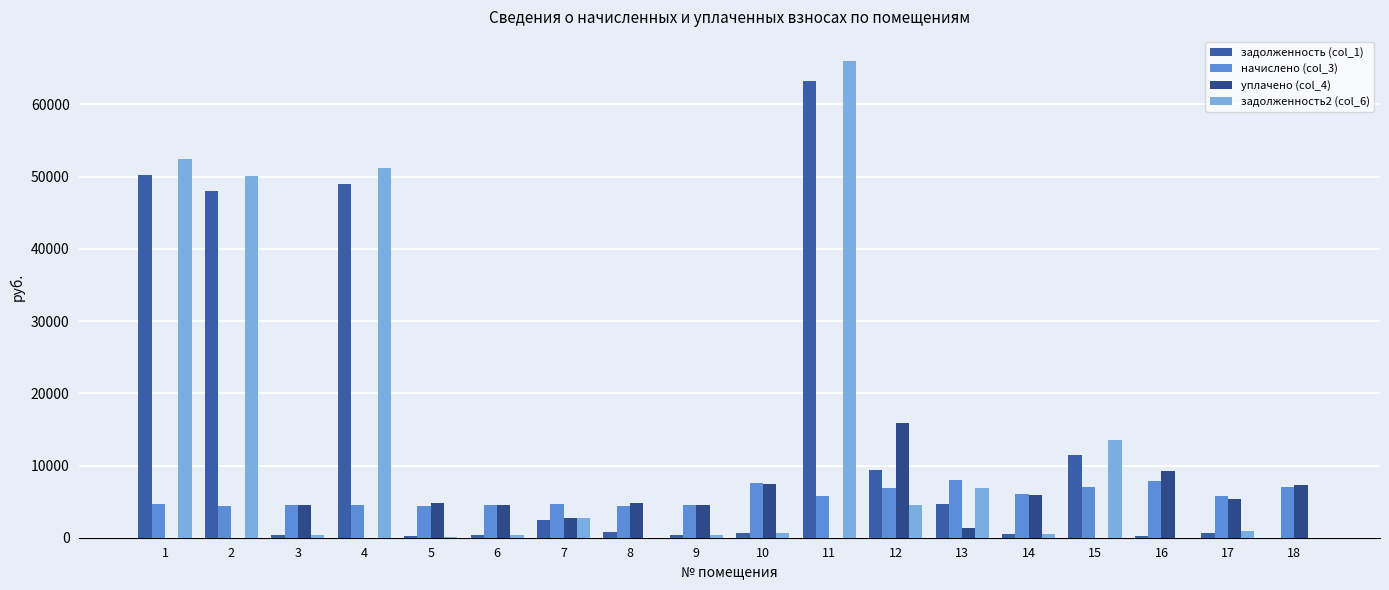

Does the chart contain stacked bars?

No